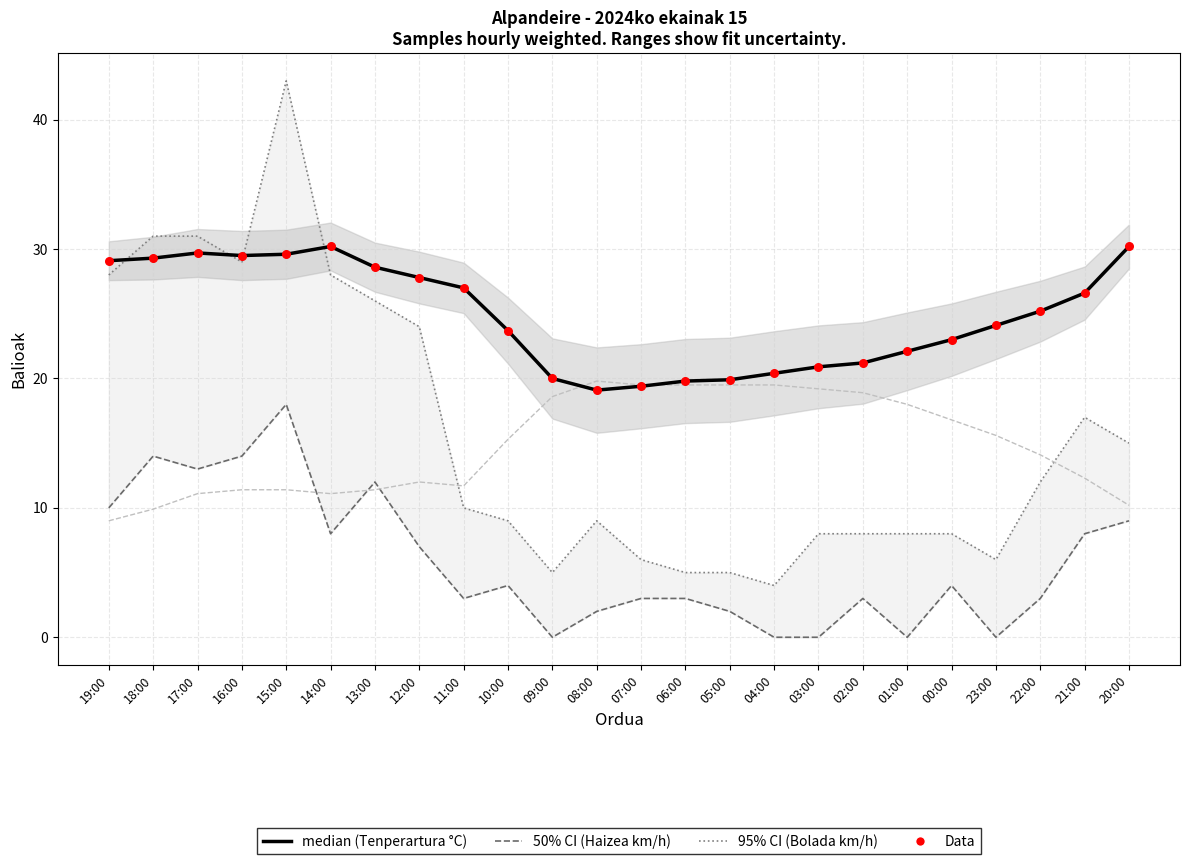

What is the total value across all series at 05:00?

66.3